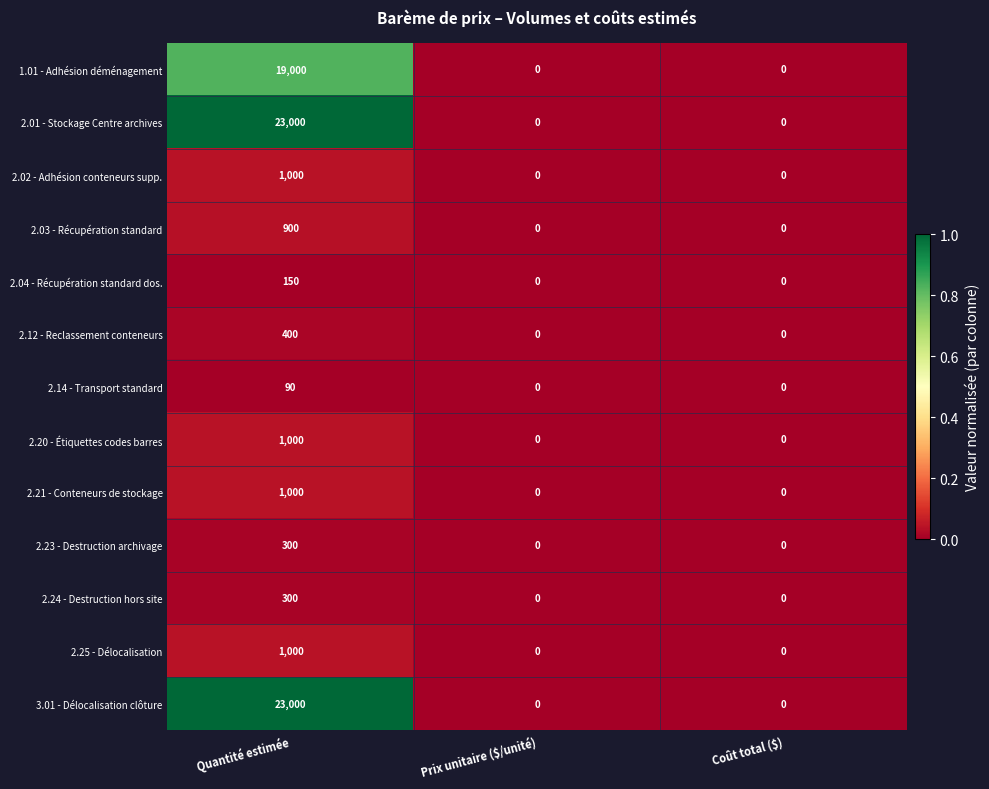

True or false: 2.24 - Destruction hors site has a value of 0 at Coût total ($).

True